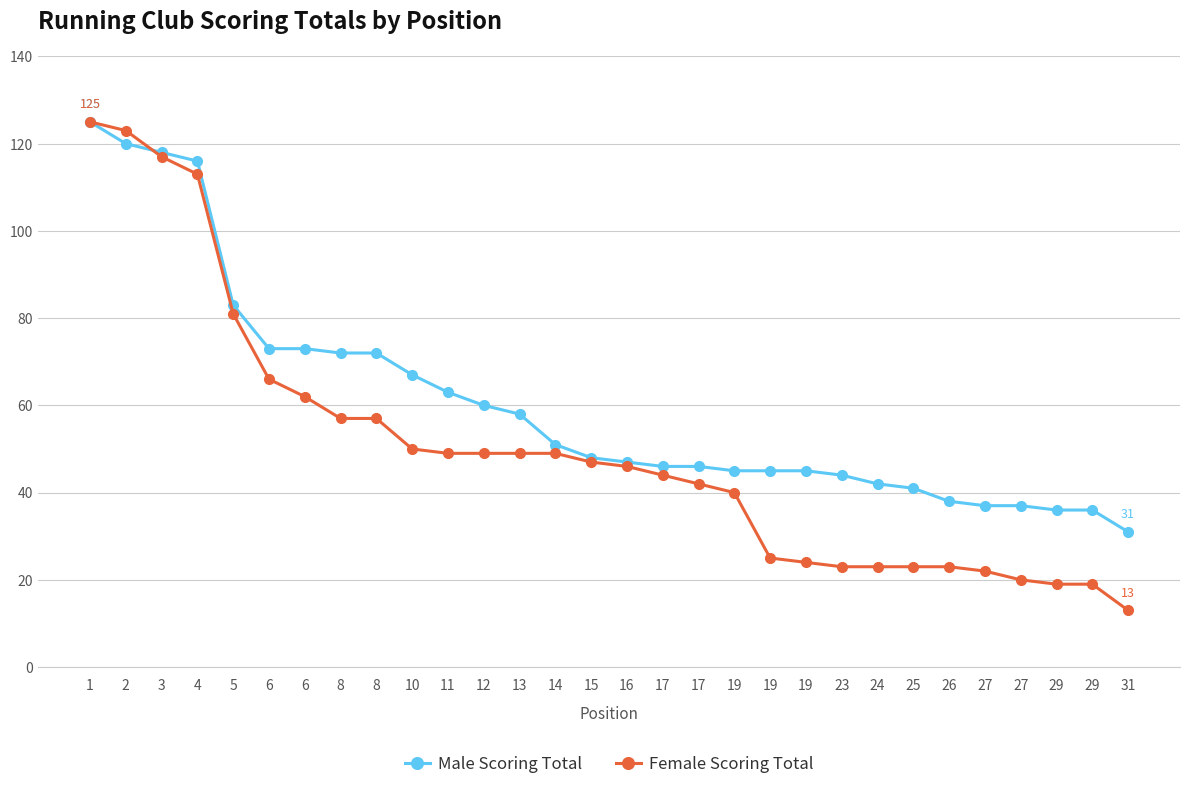

How many values in the Male Scoring Total series are below 48?

15